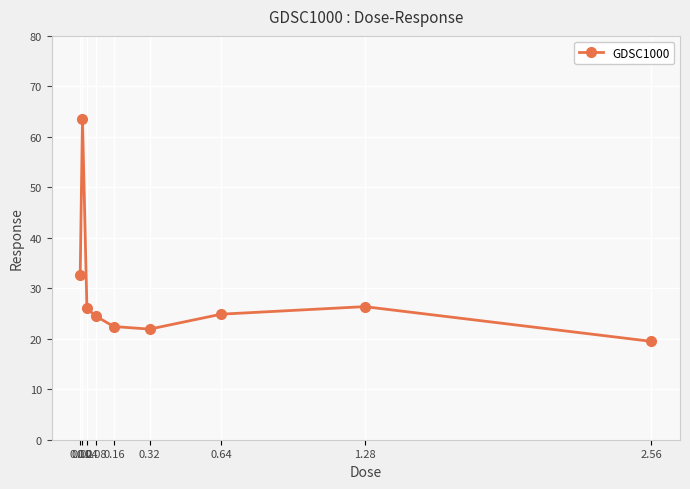

What is the difference between the values at 0.64 and 0.01?

7.8